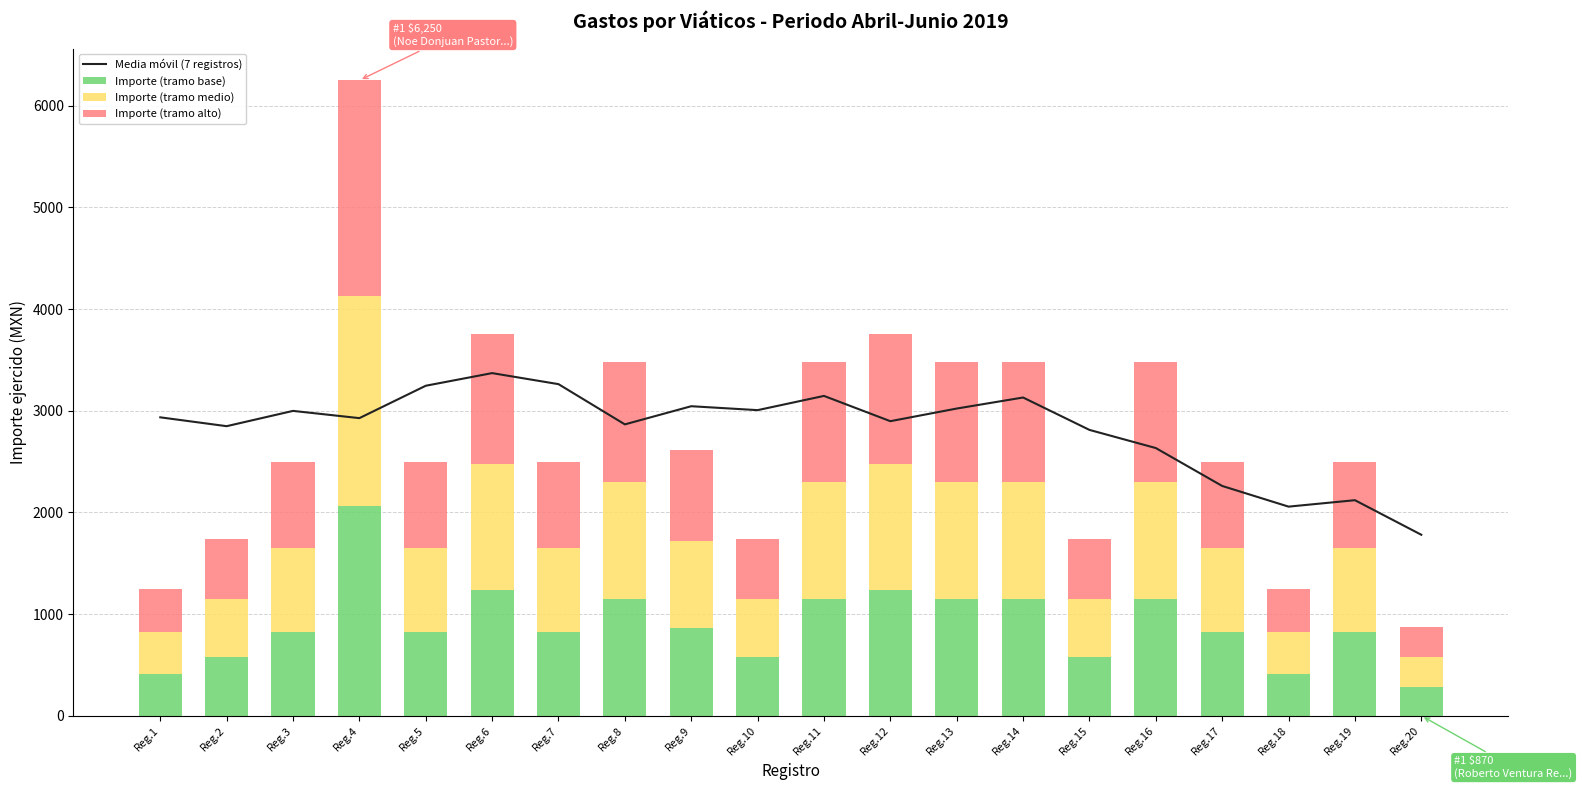

List the labels in order of Importe (tramo alto) value, largest first.

Reg.4, Reg.6, Reg.12, Reg.8, Reg.11, Reg.13, Reg.14, Reg.16, Reg.9, Reg.3, Reg.5, Reg.7, Reg.17, Reg.19, Reg.2, Reg.10, Reg.15, Reg.1, Reg.18, Reg.20